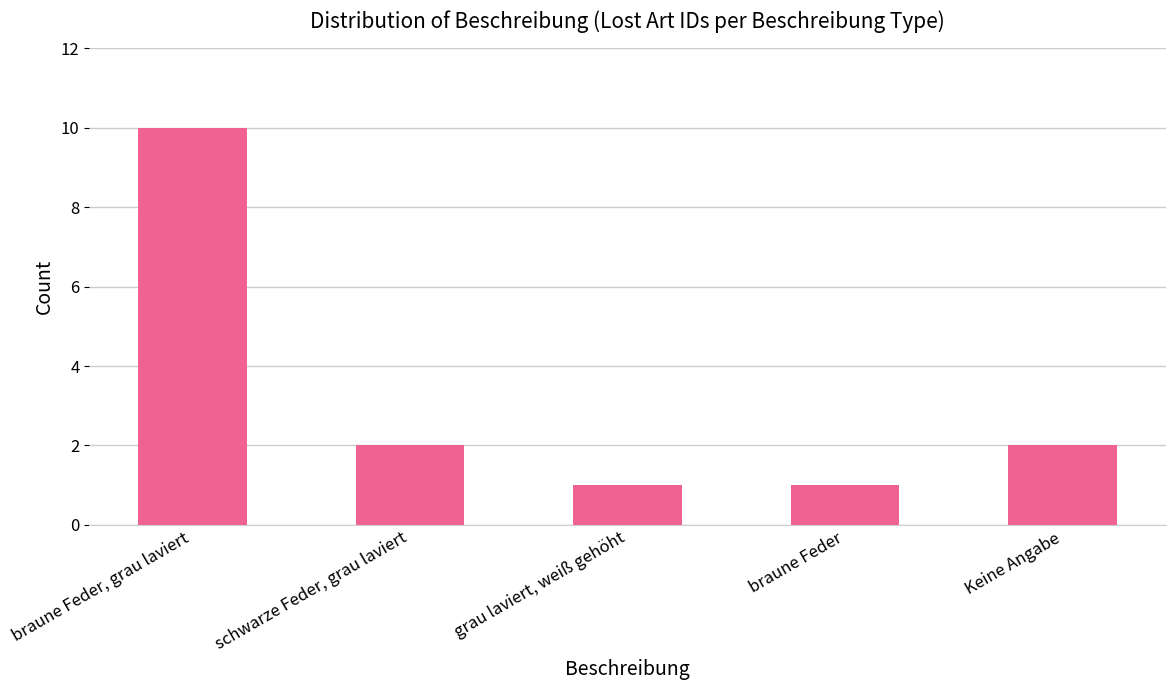

What is the ratio of the value at braune Feder, grau laviert to the value at schwarze Feder, grau laviert?

5.0